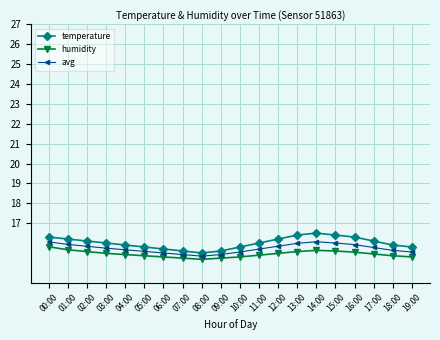

What is the spread (max minus min) of values at 01:00?

0.5